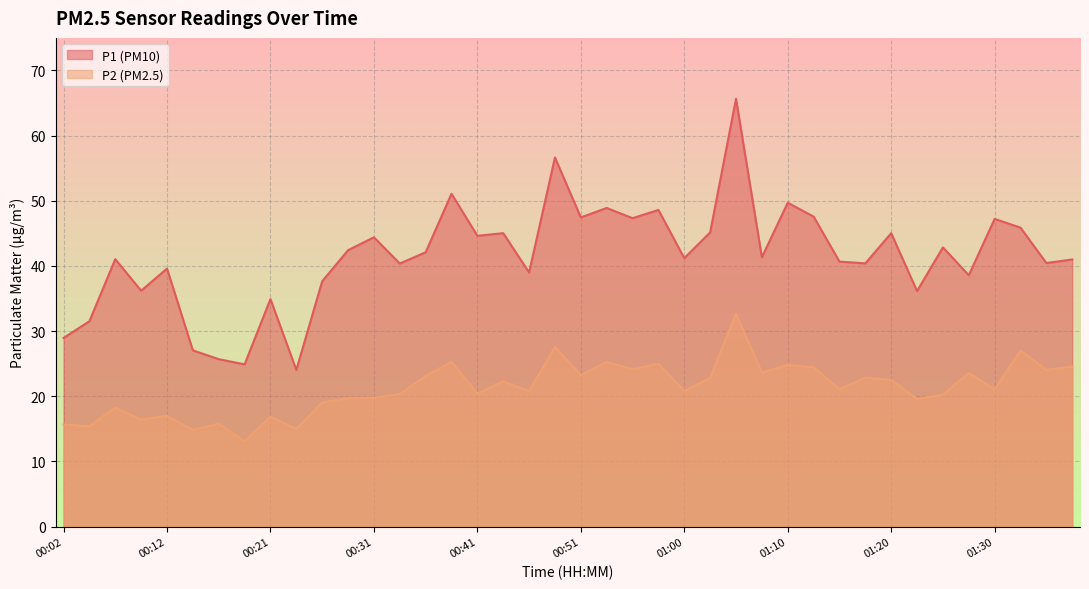

The value of P1 at 00:48 is 56.6. True or false?

True